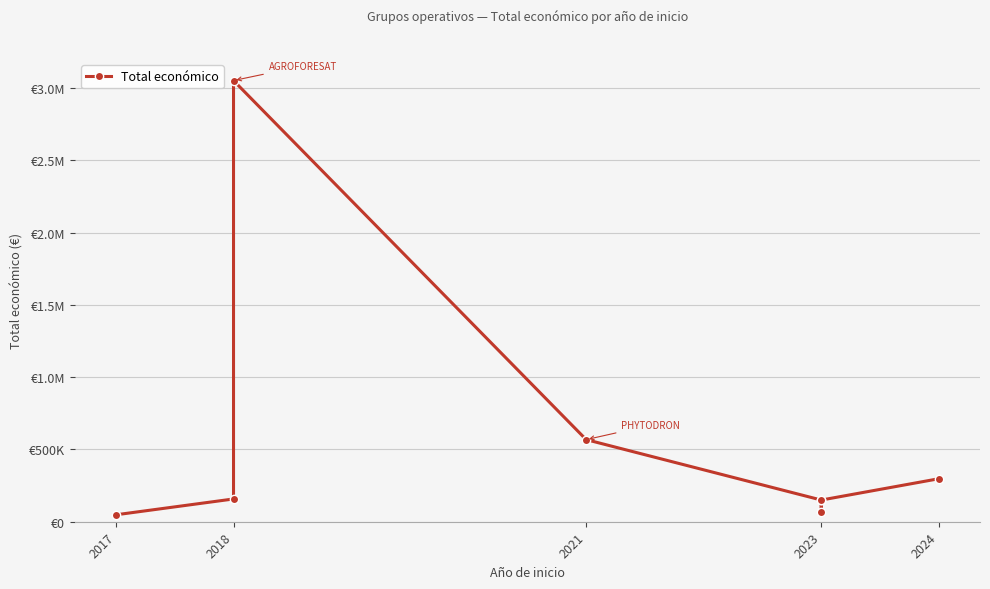

What is the difference between the maximum and minimum values?

3003573